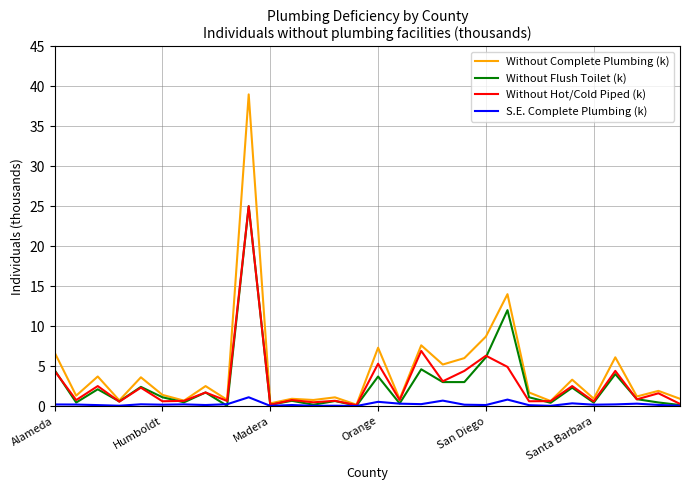

What is the average value of the Without Flush Toilet (k) series?

2.7